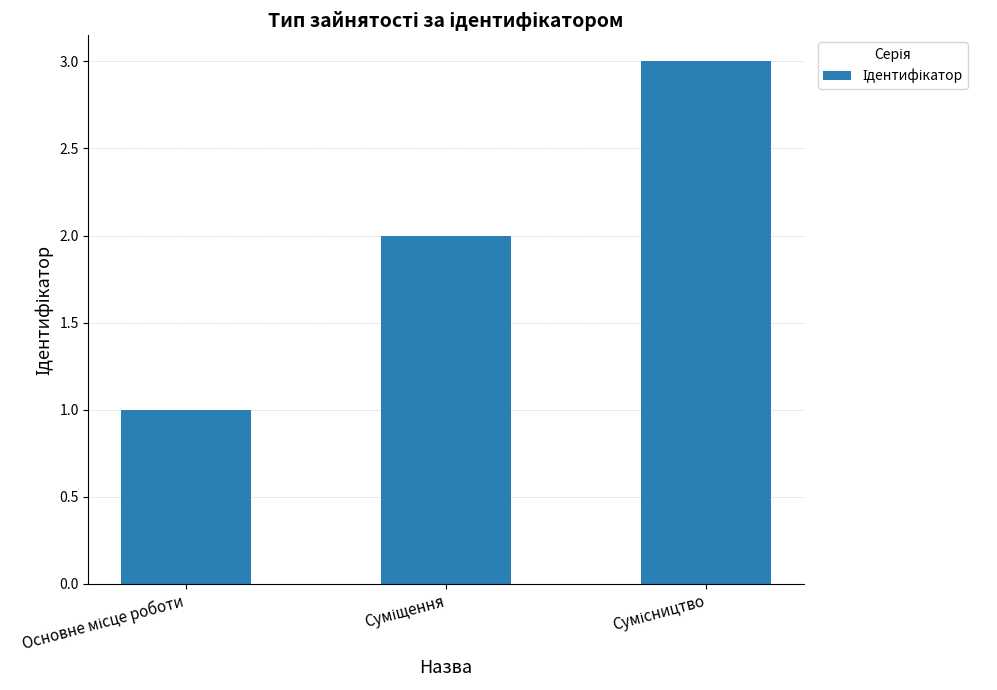

What is the sum of all values?

6